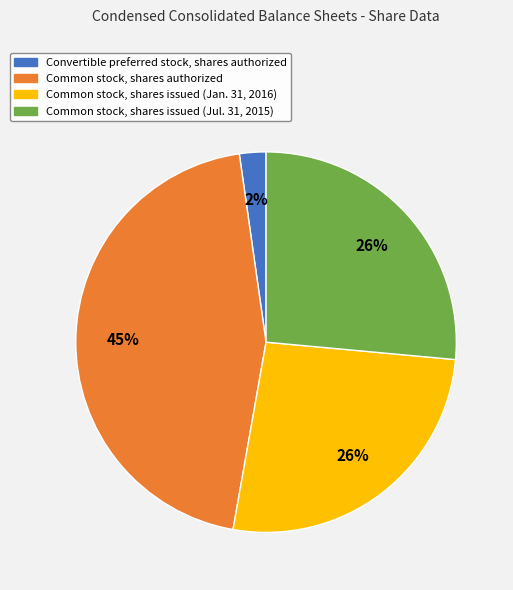

Between Convertible preferred stock, shares authorized and Common stock, shares authorized, which is larger?

Common stock, shares authorized